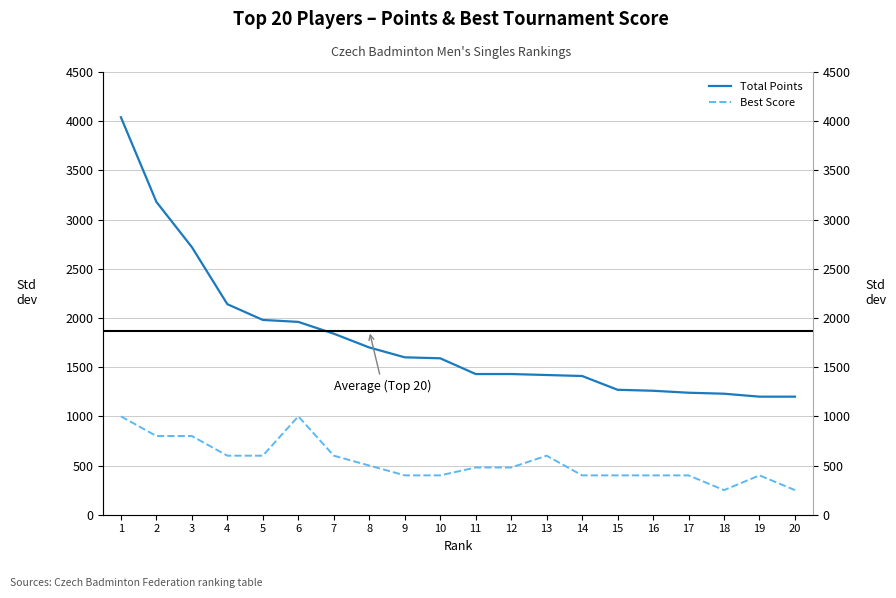

Reading left to right, extract all data points from this chart.

Total Points: 4040	3180	2720	2140	1980	1960	1840	1700	1600	1590	1430	1430	1420	1410	1270	1260	1240	1230	1200	1200
Best Score: 1000	800	800	600	600	1000	600	500	400	400	480	480	600	400	400	400	400	250	400	250